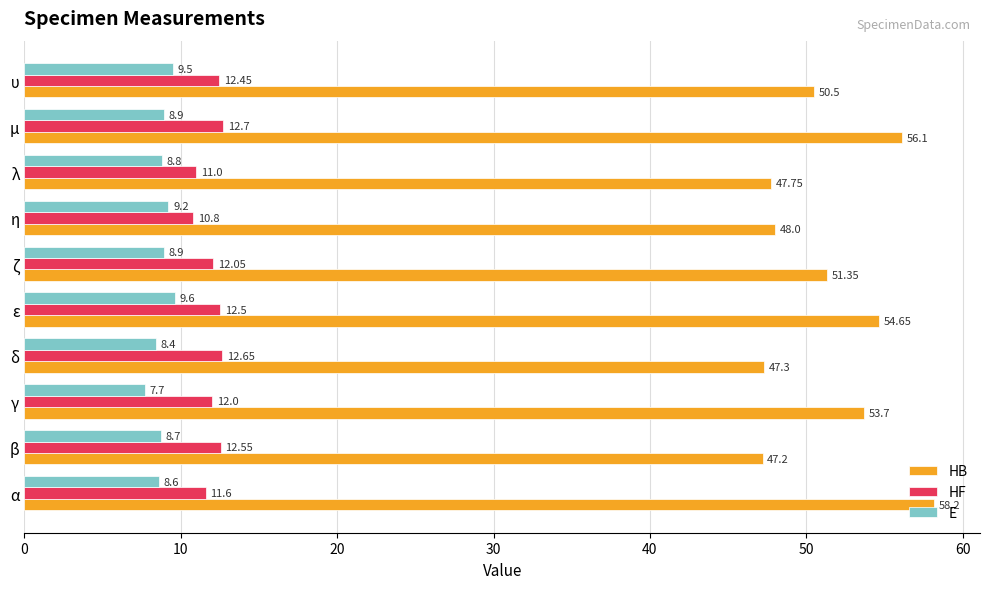

List the labels in order of HF value, largest first.

μ, δ, β, ε, υ, ζ, γ, α, λ, η